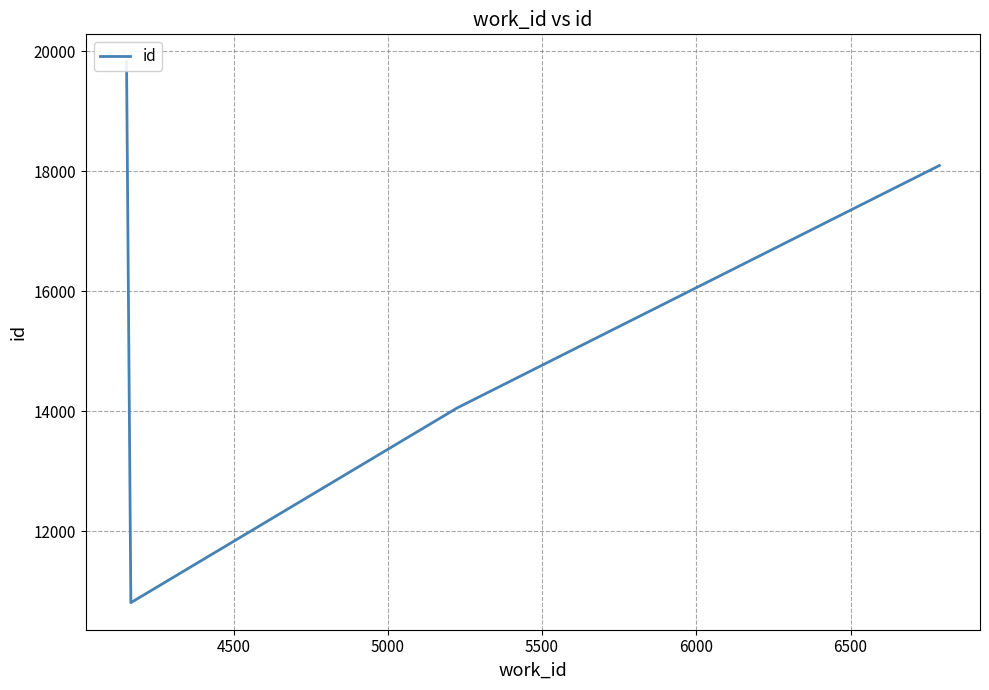

What is the difference between the maximum and minimum values?

9024